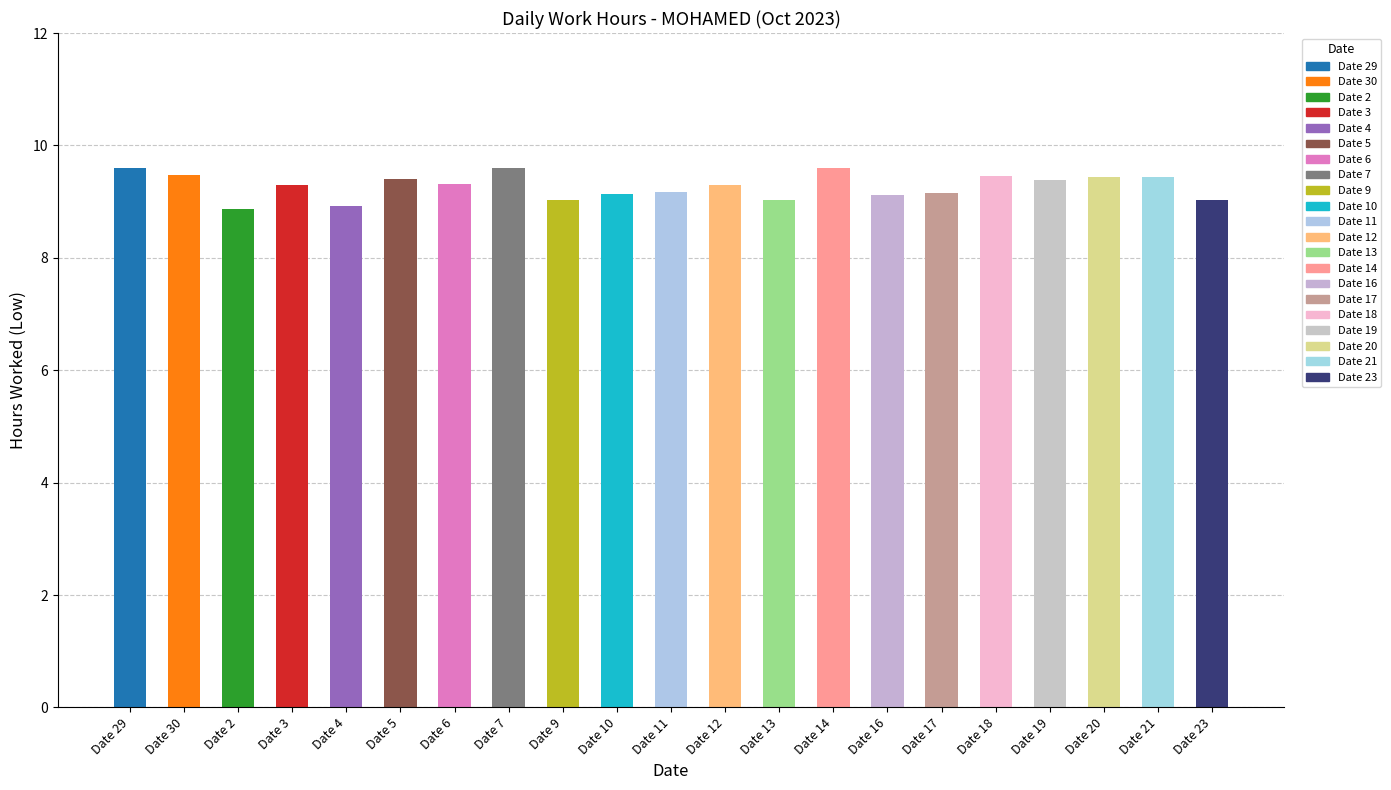

How many distinct data groups are displayed?

1